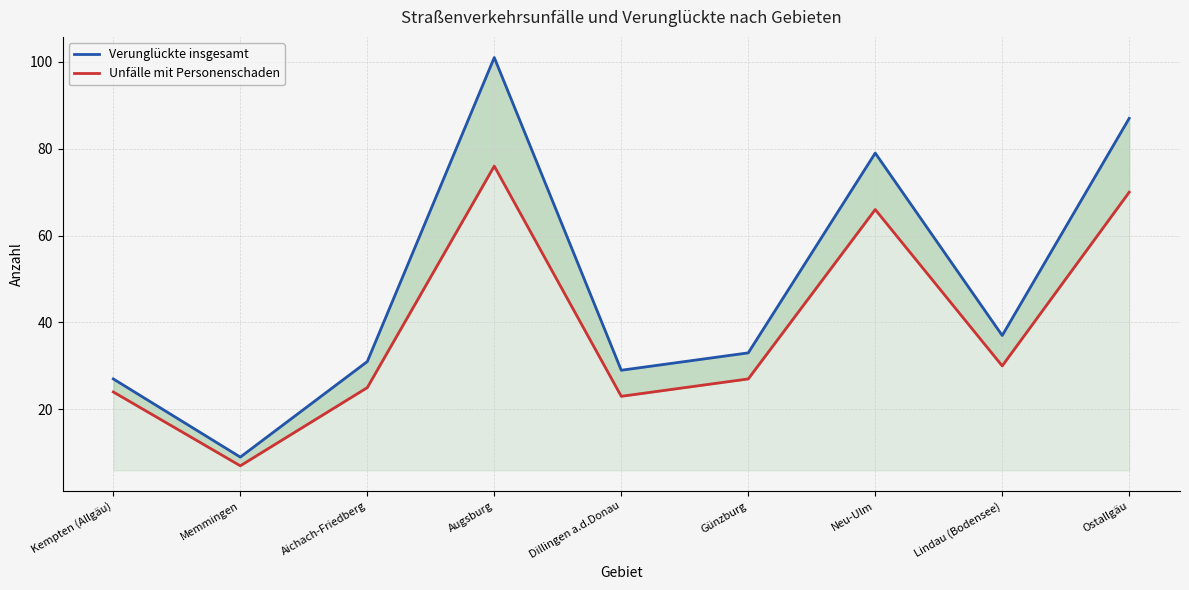

Which series changed the most between Kempten (Allgäu) and Dillingen a.d.Donau?

Verunglückte insgesamt